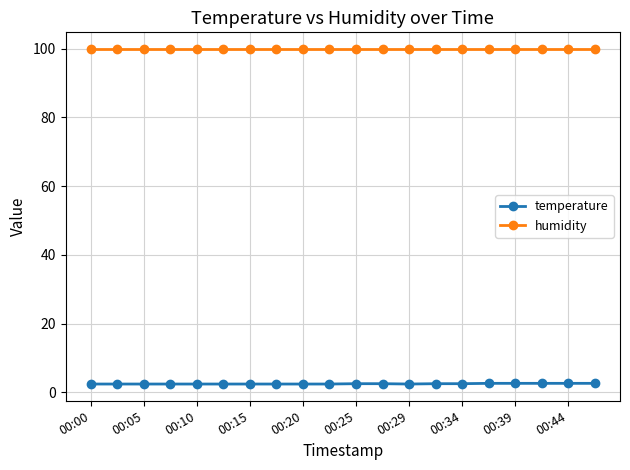

What is the maximum value for temperature?

2.6